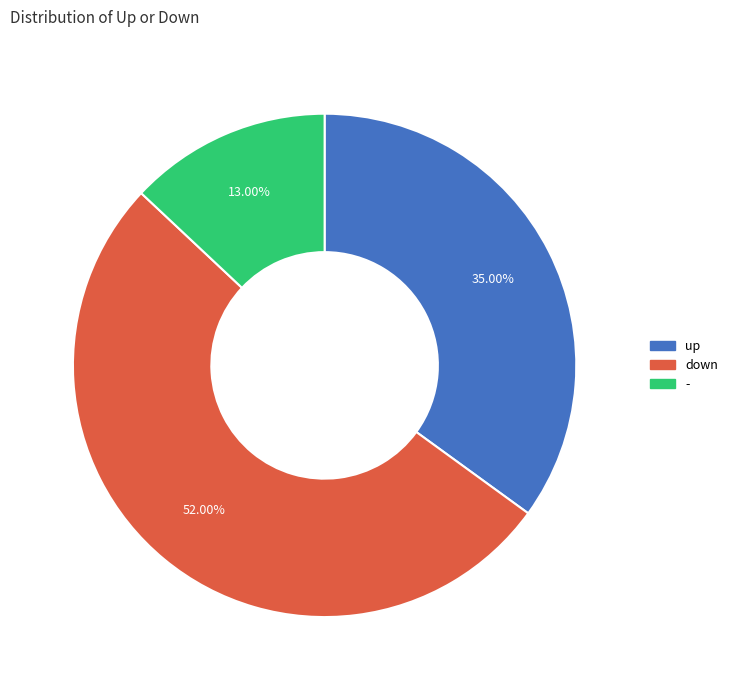

To the nearest percent, what percentage of the pie is -?

13%